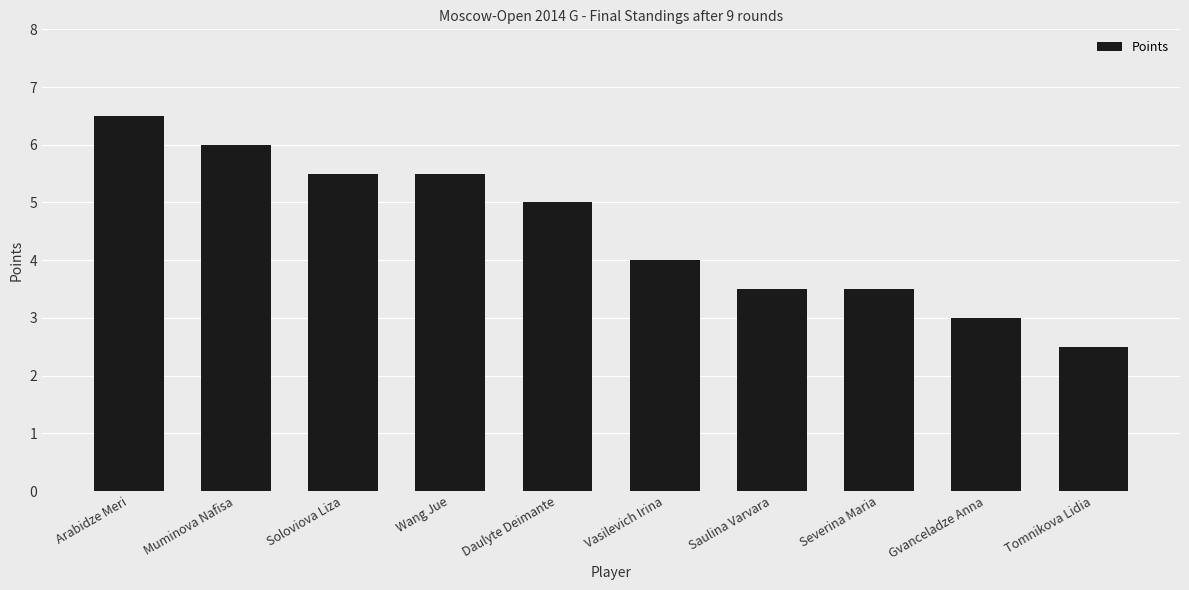

Between Soloviova Liza and Daulyte Deimante, which is larger?

Soloviova Liza